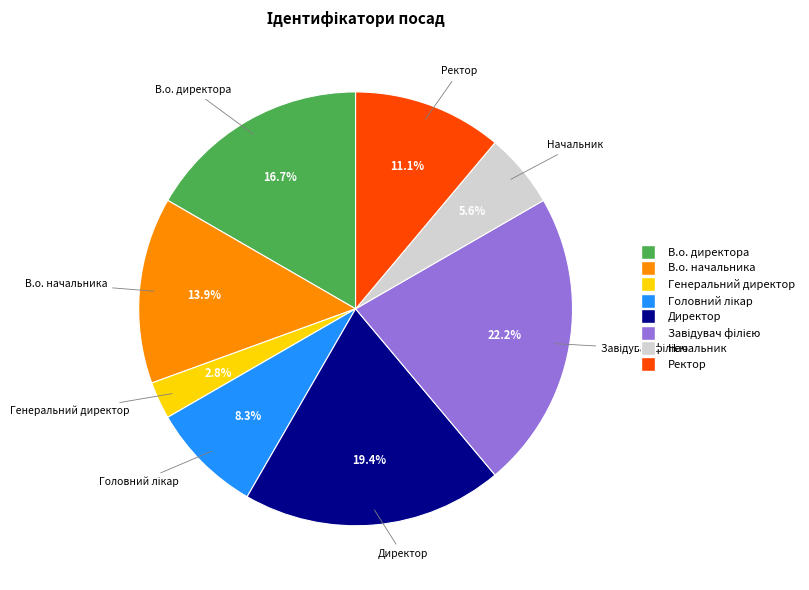

What is the smallest slice in the pie chart?

Генеральний директор